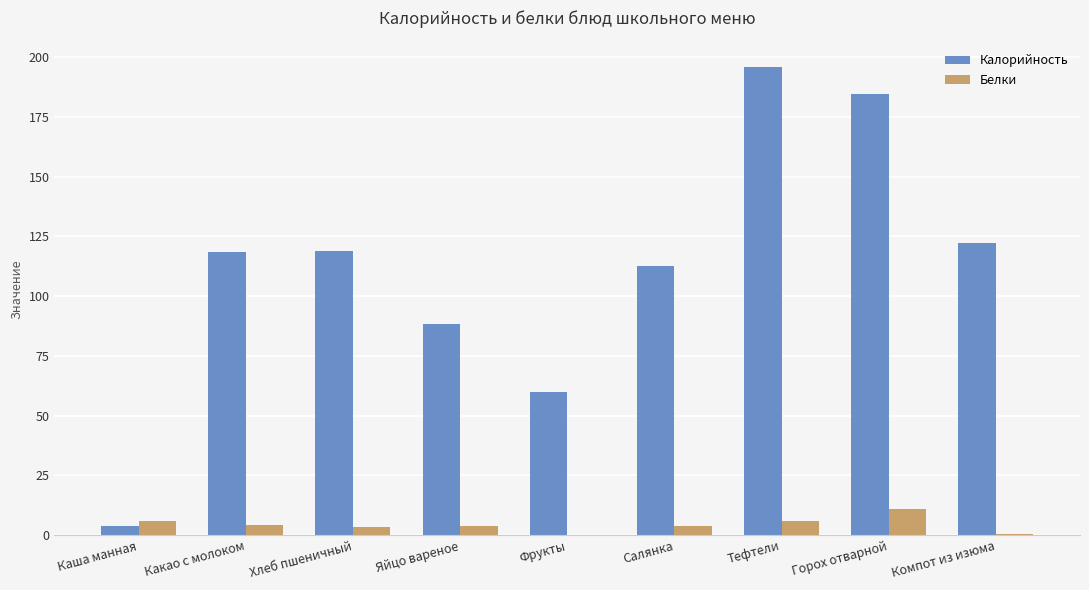

Count the number of categories in the chart.

9